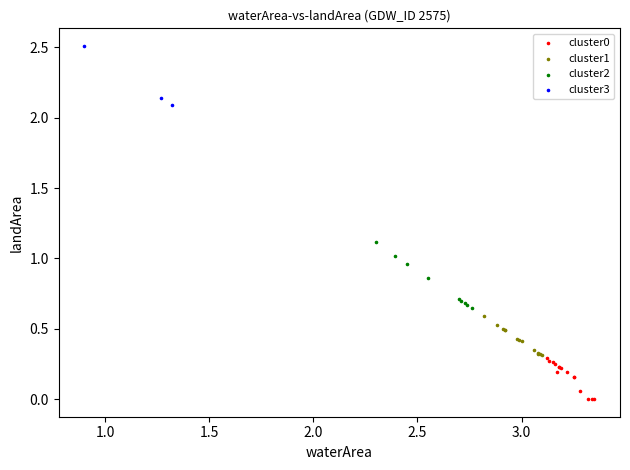

Which series has the largest Y range (max minus min)?

cluster2